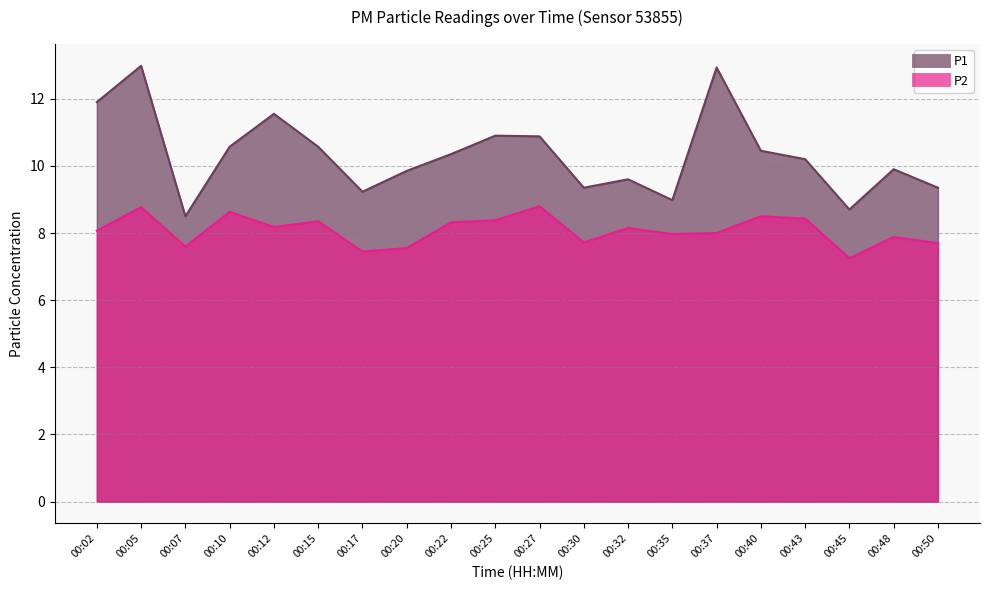

Which label corresponds to the largest value in the chart?

00:05